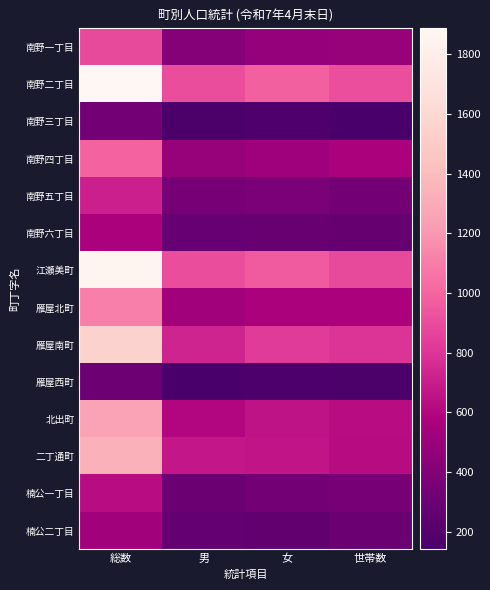

At how many categories does at least one series exceed 1333?

1